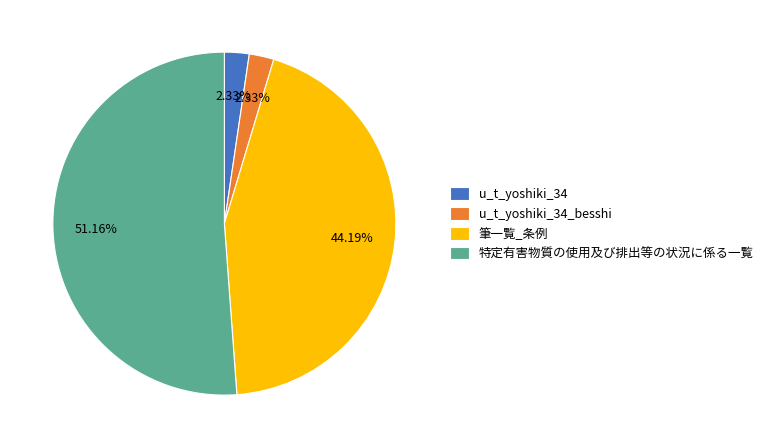

Does 特定有害物質の使用及び排出等の状況に係る一覧 account for over 50% of the chart?

Yes